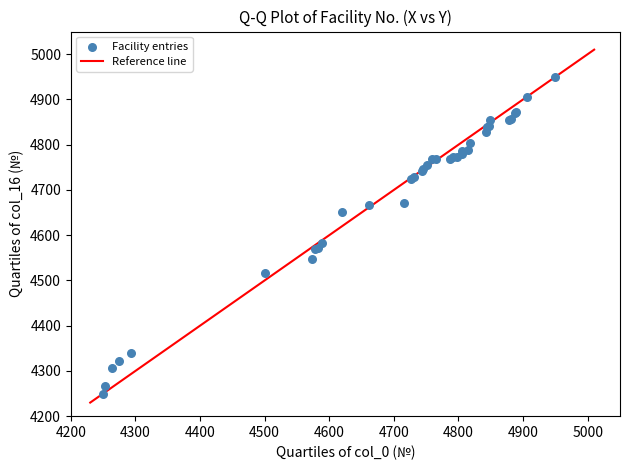

What Y value in the scatter plot is closest to 4600?

4581.6